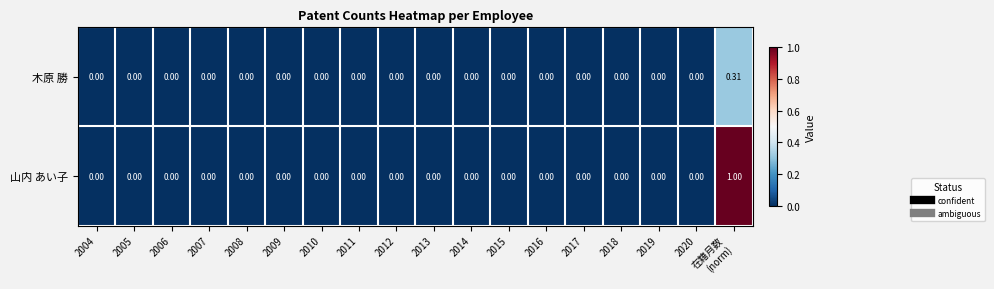

At which category is the sum across all series the highest?

在籍月数
(norm)